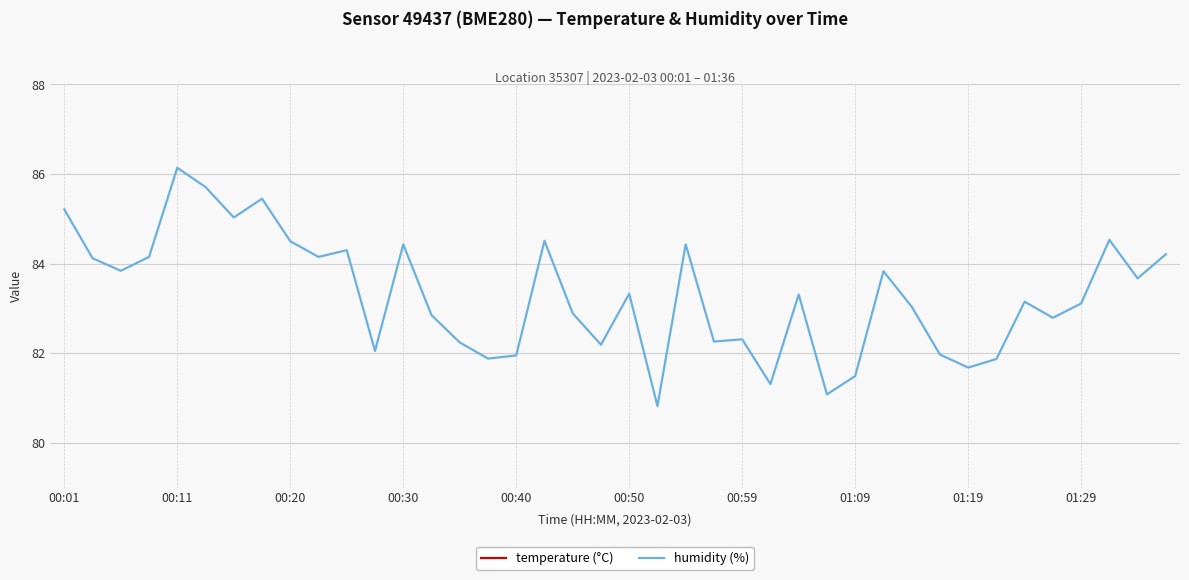

True or false: temperature (°C) and humidity (%) cross at least once.

False